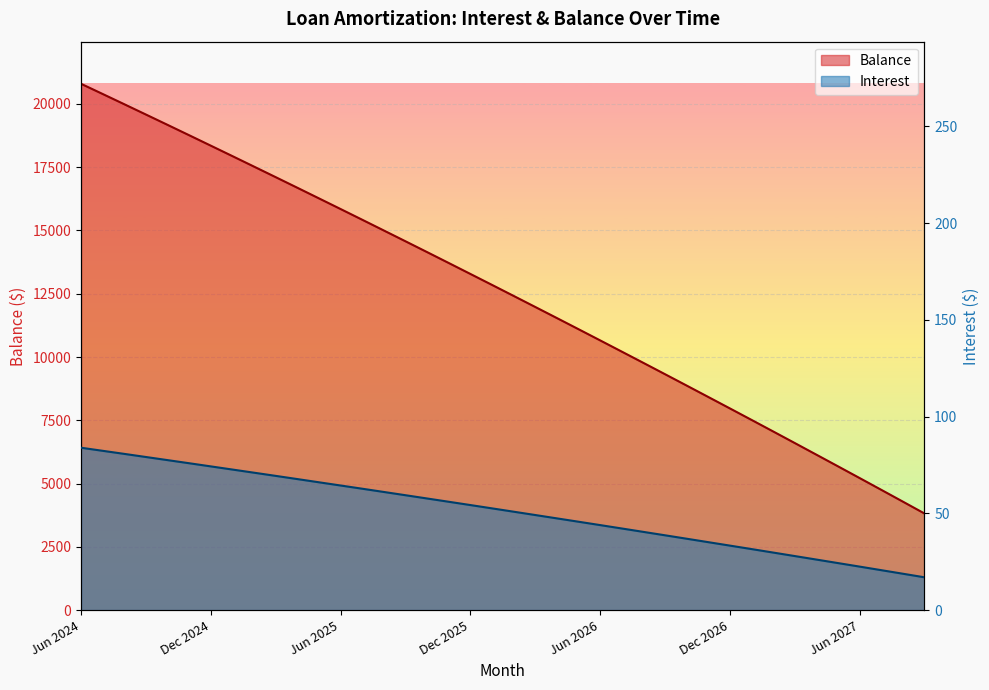

How many data points in Interest are less than 52?

20